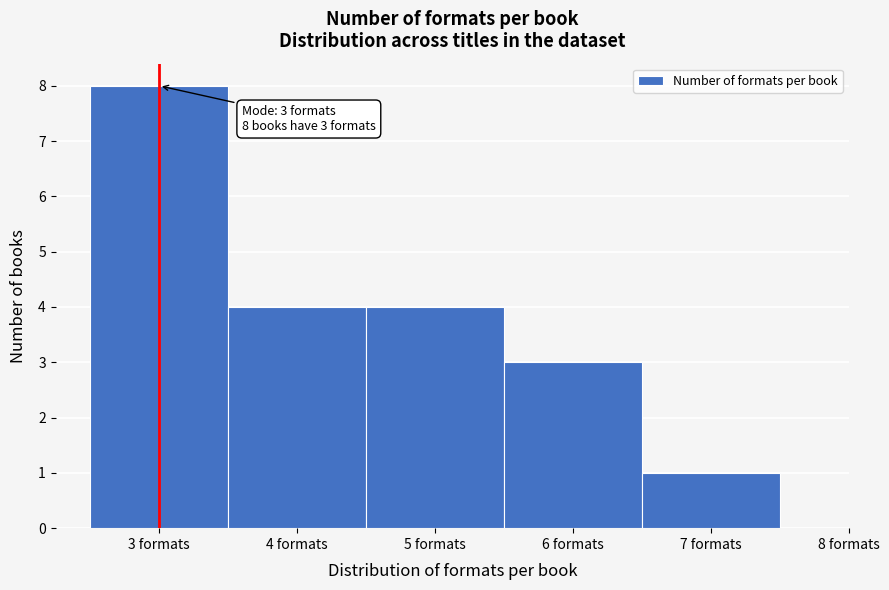

Which range on the x-axis has the tallest bar?

2.5 to 3.5